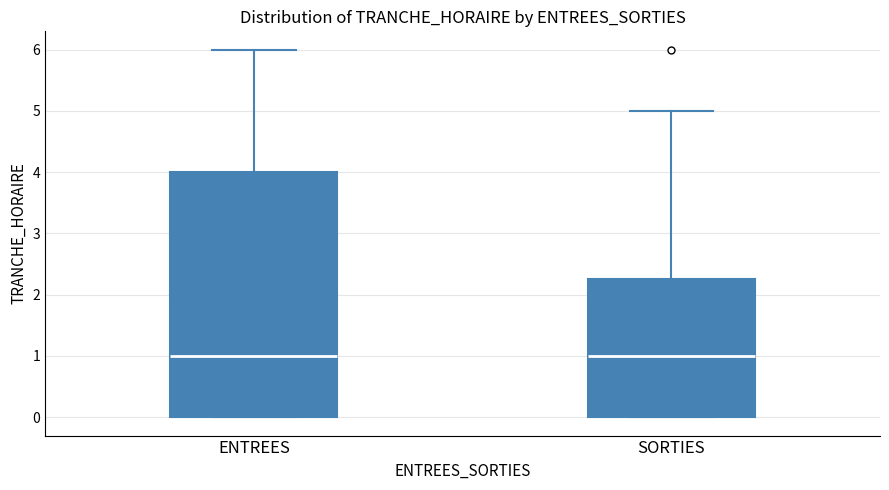

Reading left to right, read every box against the y-axis: the position of its median line, the range the box covers, and the ends of its whiskers. The values are not printed on the chart, so give them approximately, as read against the axis.

ENTREES: median 1.0, box 0.0 to 4.0, whiskers 0.0 to 6.0
SORTIES: median 1.0, box 0.0 to 2.3, whiskers 0.0 to 5.0